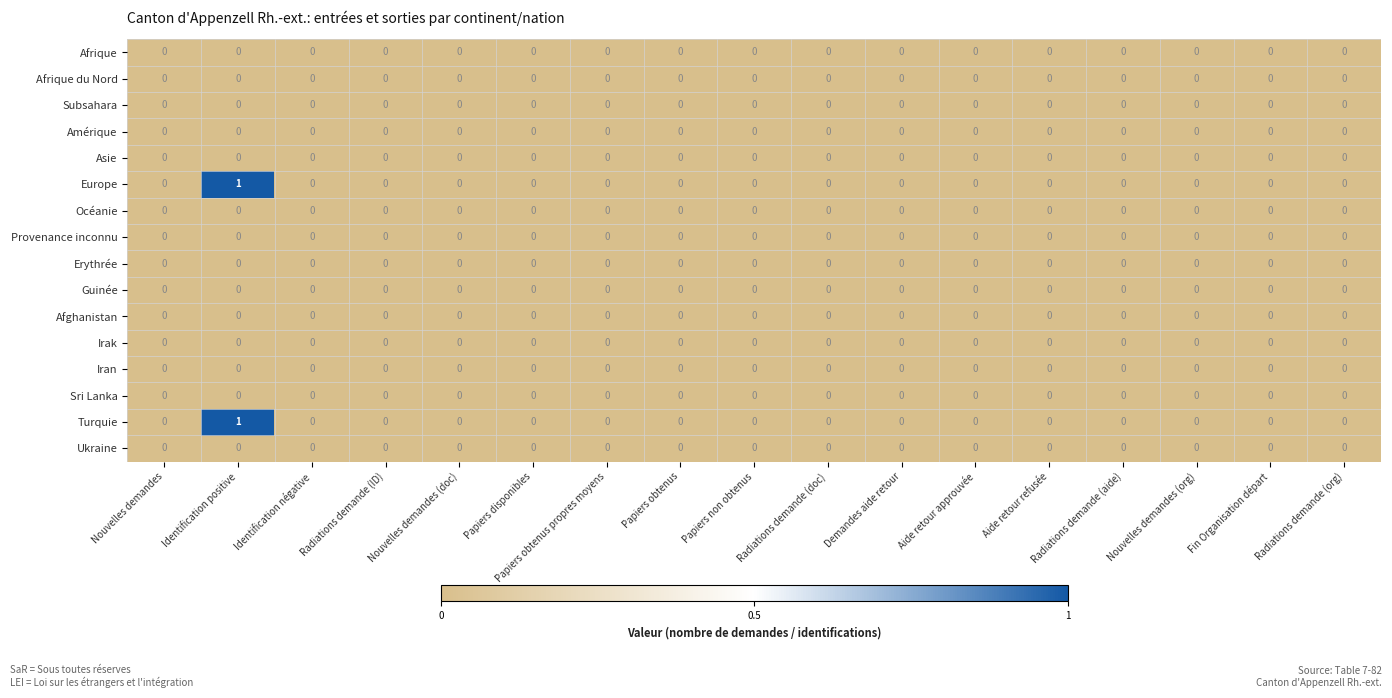

At which category does the chart reach its peak across all series?

Identification positive